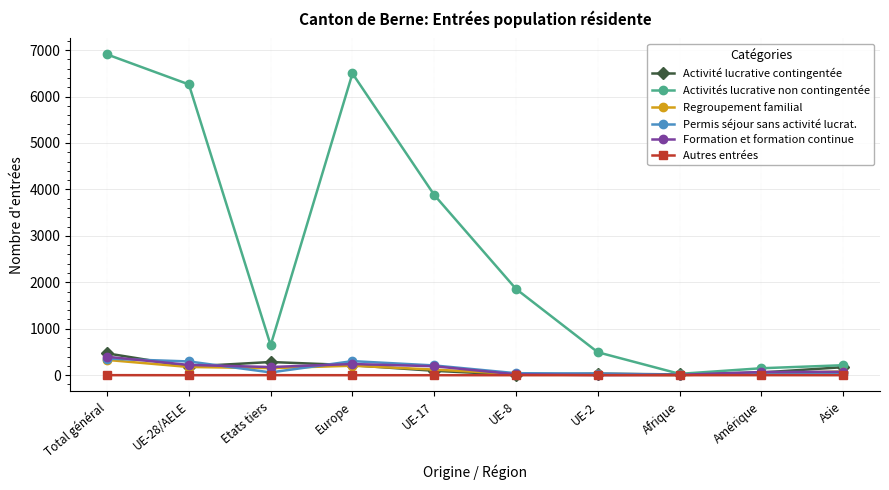

How many lines are shown in the chart?

6